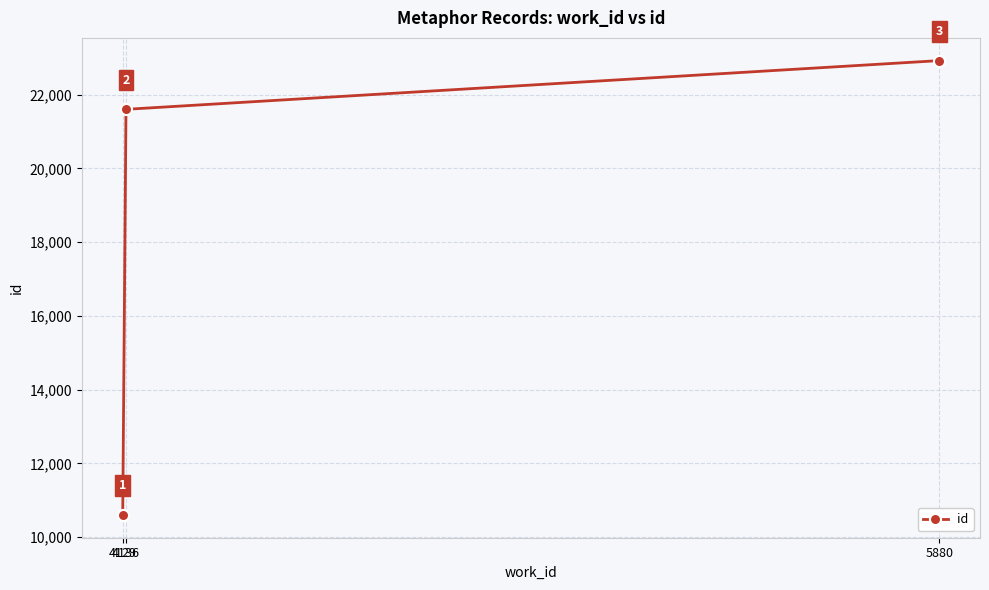

What is the sum of the values at 5880 and 4129?

33524